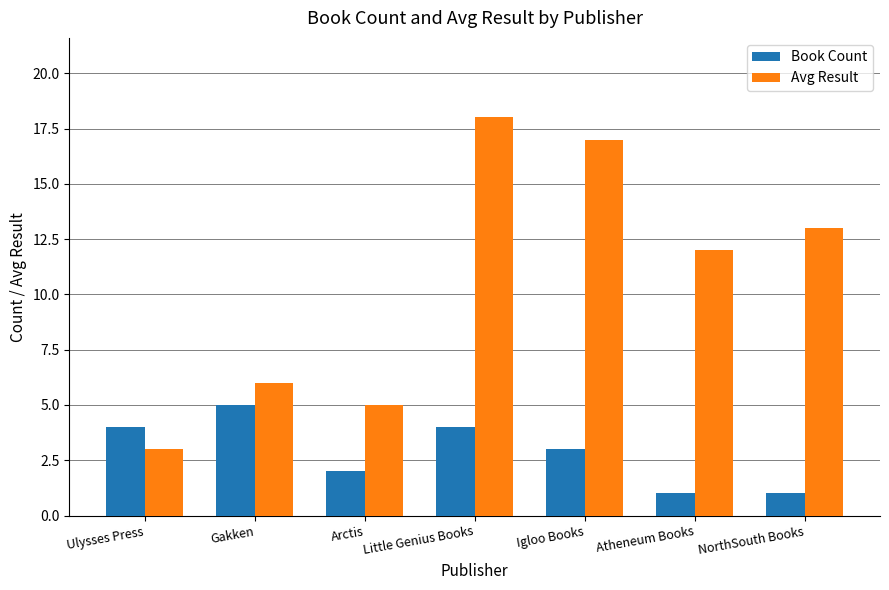

What is the value of the Book Count bar at the 2nd from the left?

5